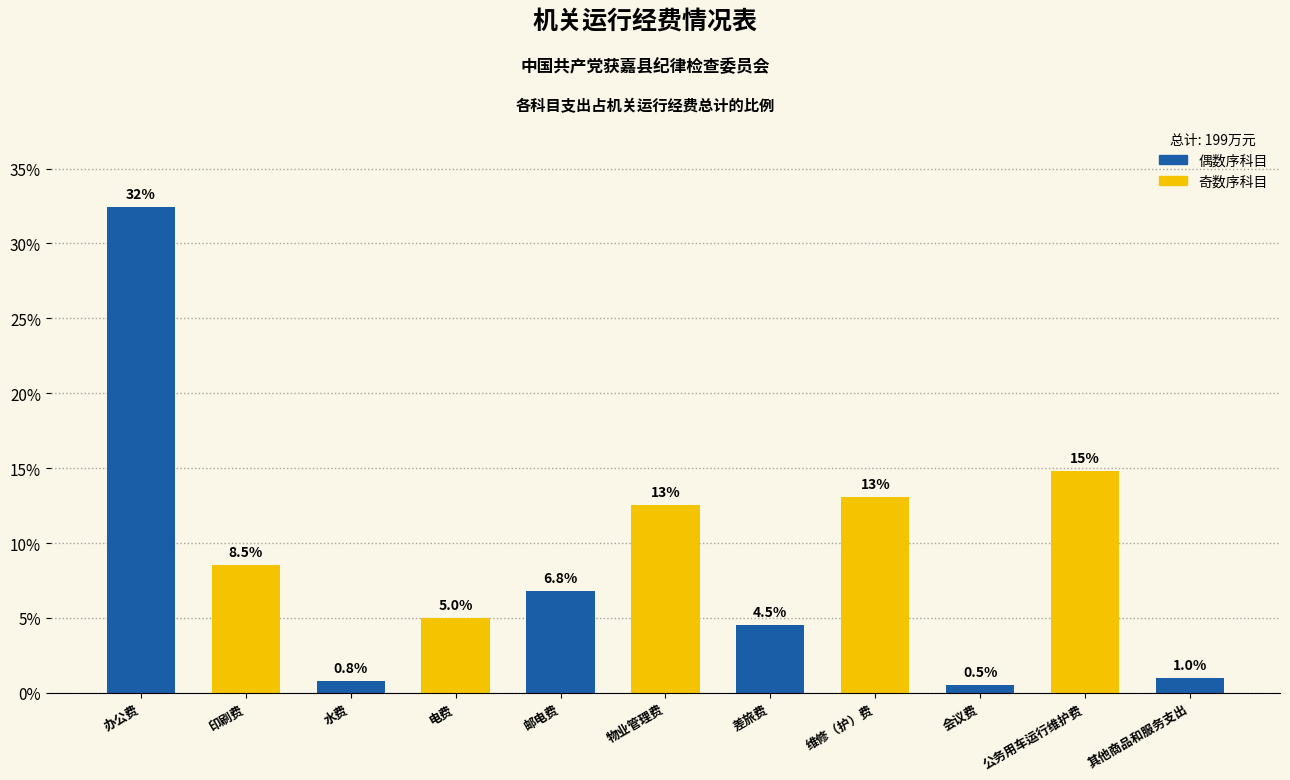

Reading right to left, transcribe all the data shown in this chart.

其他商品和服务支出=1.0	公务用车运行维护费=14.8	会议费=0.5	维修（护）费=13.1	差旅费=4.5	物业管理费=12.6	邮电费=6.8	电费=5.0	水费=0.8	印刷费=8.5	办公费=32.4